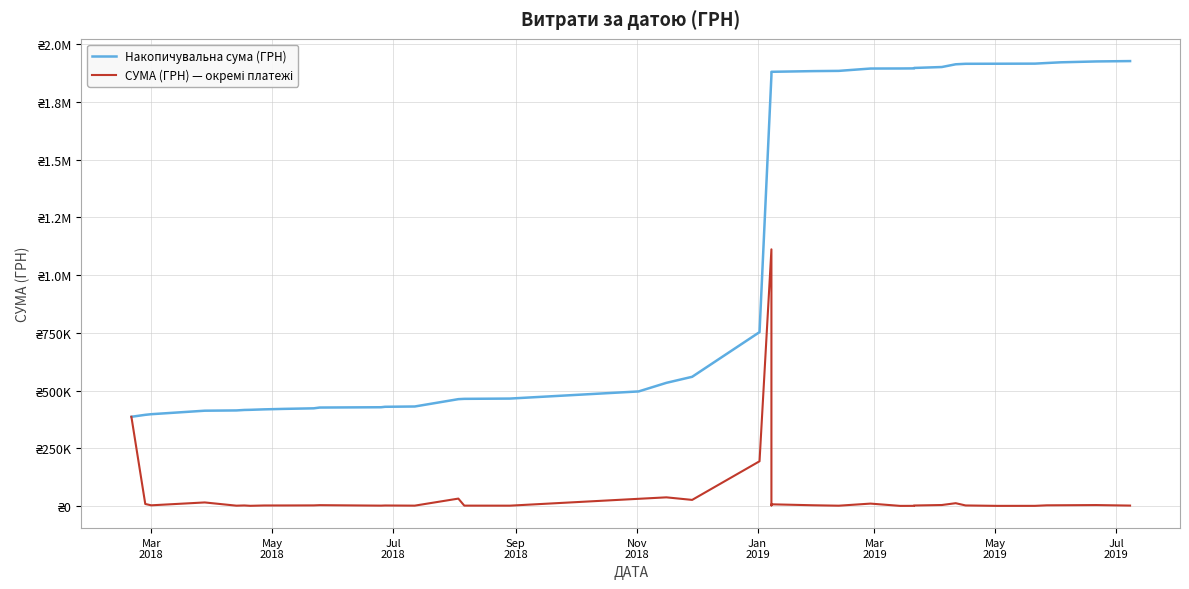

What is the minimum value shown in the chart?

247.0